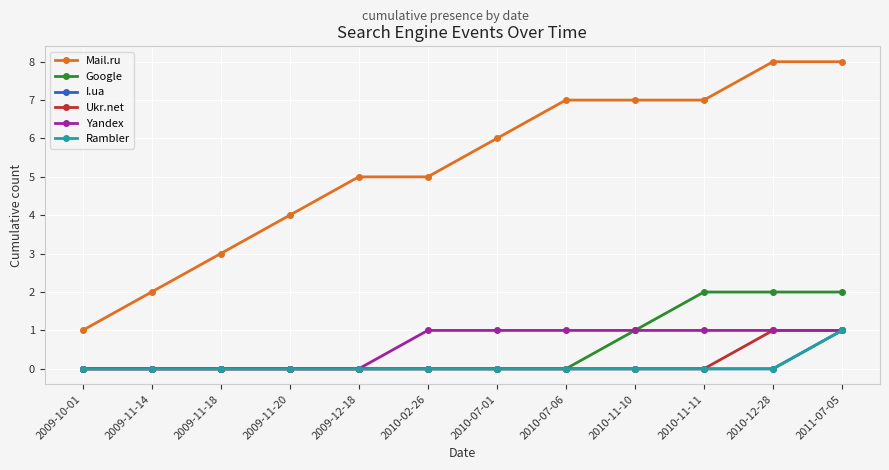

True or false: Ukr.net has a value of 0 at 2010-02-26.

True